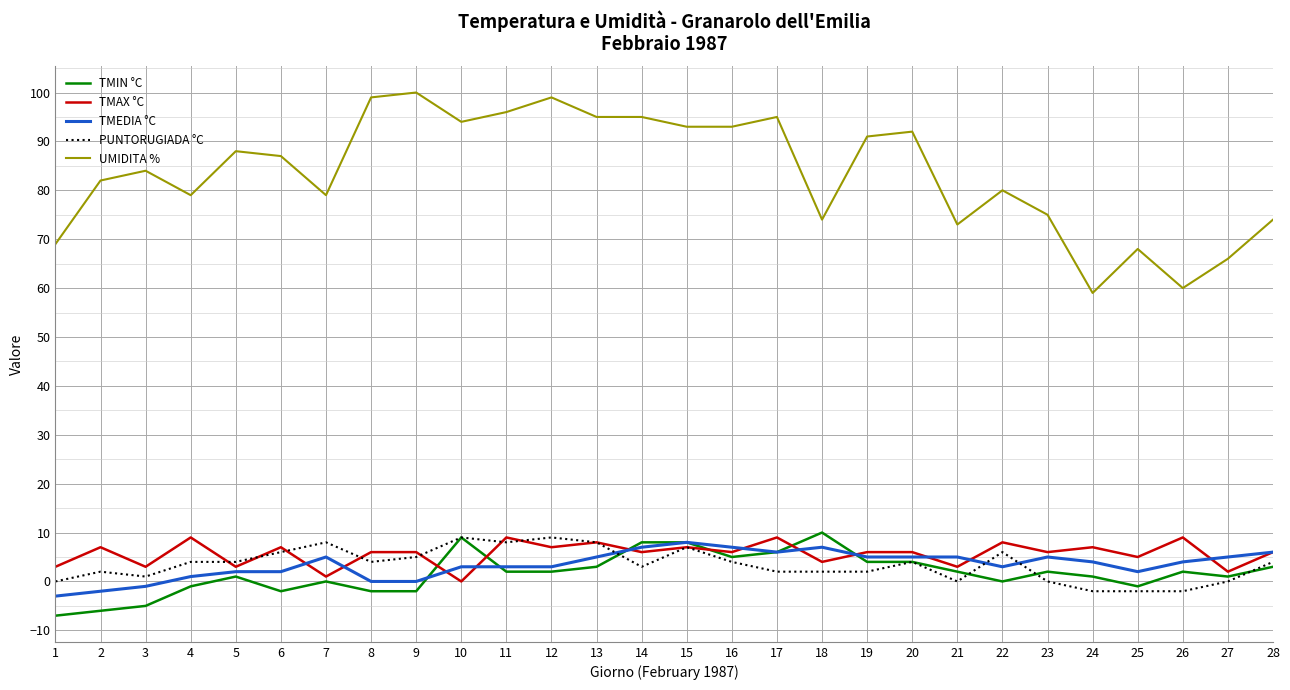

At which label does UMIDITA % first exceed 87?

5